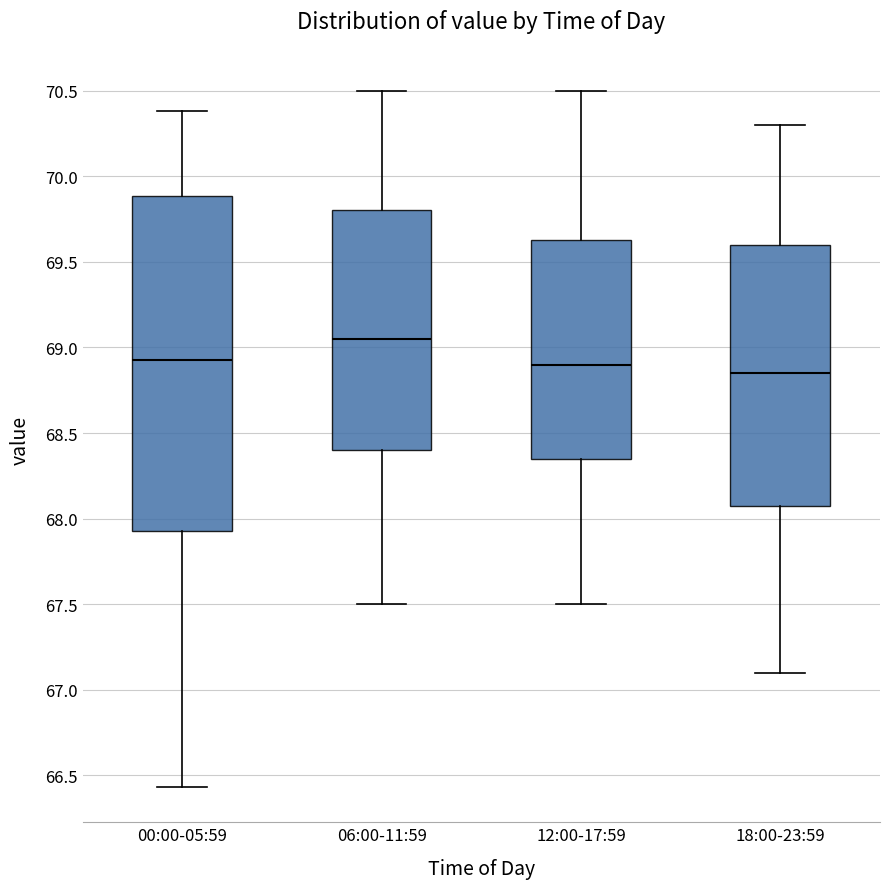

Reading left to right, transcribe this box plot: for each box, give where its median line is, the range the box spans, and where its two whiskers end, as read against the y-axis. The values are not printed on the chart, so give them approximately, as read against the axis.

00:00-05:59: median 68.95, box 67.95 to 69.90, whiskers 66.45 to 70.40
06:00-11:59: median 69.05, box 68.40 to 69.80, whiskers 67.50 to 70.50
12:00-17:59: median 68.90, box 68.35 to 69.65, whiskers 67.50 to 70.50
18:00-23:59: median 68.85, box 68.10 to 69.60, whiskers 67.10 to 70.30